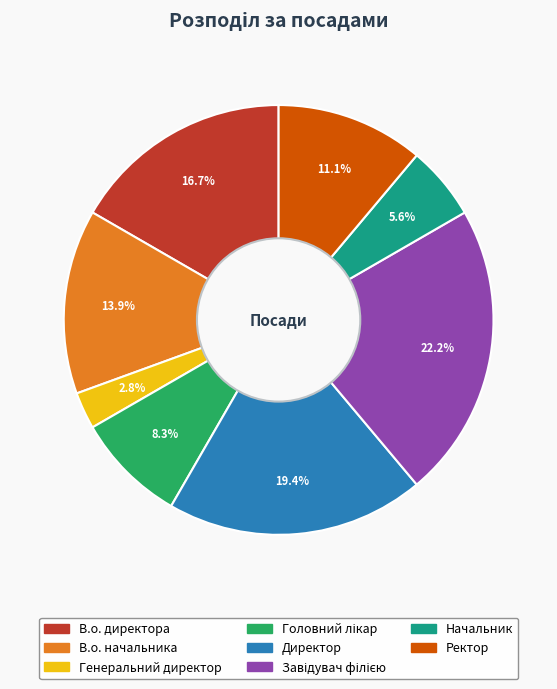

The В.о. начальника slice represents 14% of the pie. True or false?

True